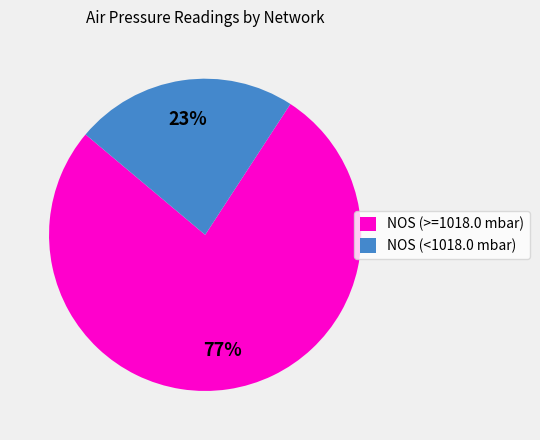

To the nearest percent, what is the combined percentage of NOS (<1018.0 mbar) and NOS (>=1018.0 mbar)?

100%